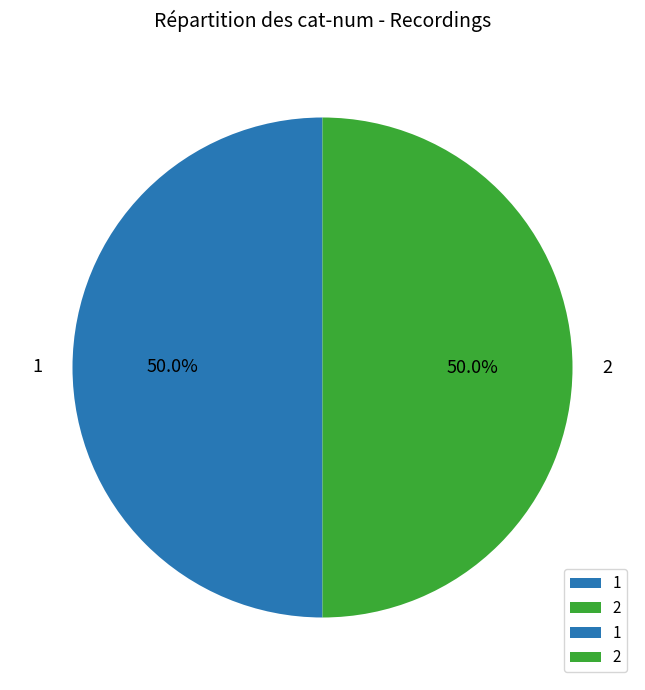

What is the ratio of the value at 2 to the value at 1?

1.0